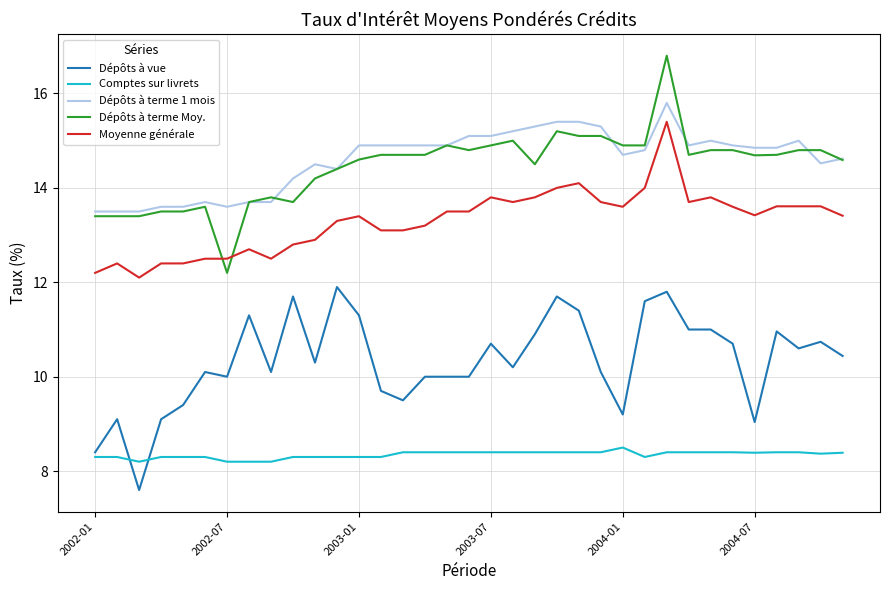

Is this an area chart (filled region under the line)?

No